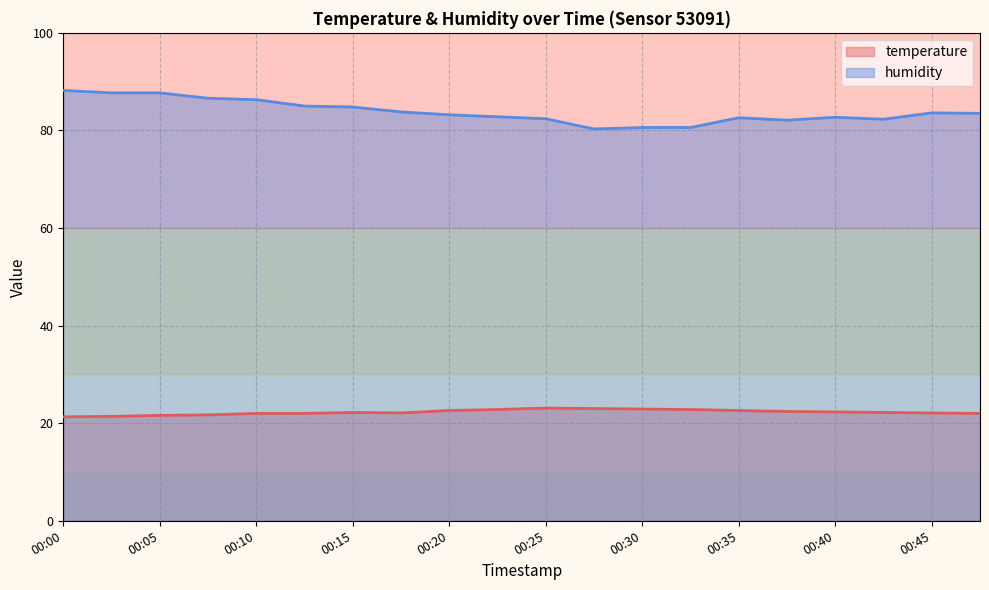

Rank the series by their maximum value, from highest to lowest.

humidity, temperature